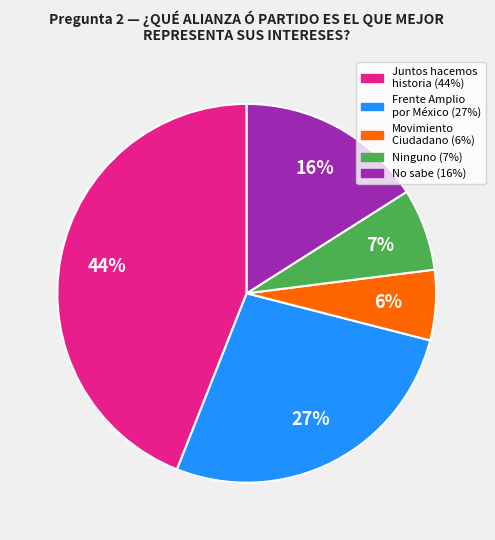

How many segments does this pie chart have?

5